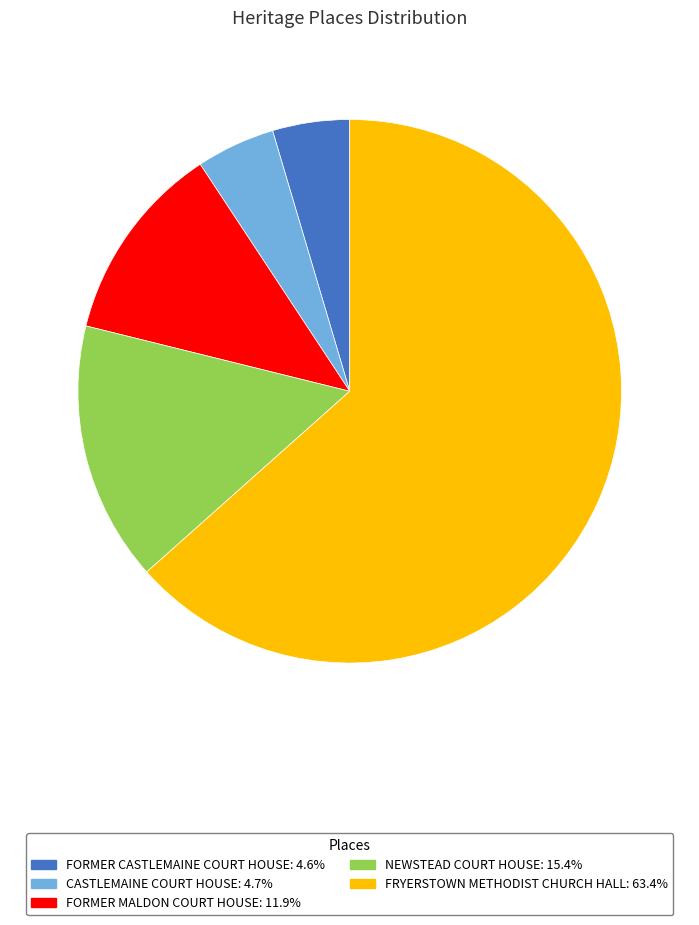

Count the number of slices in the pie.

5